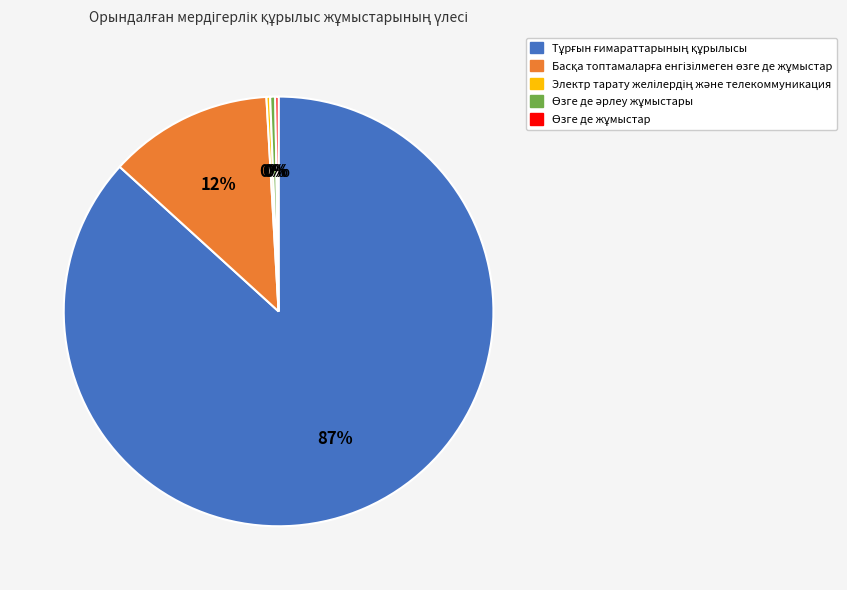

To the nearest percent, what is the average slice percentage?

20%